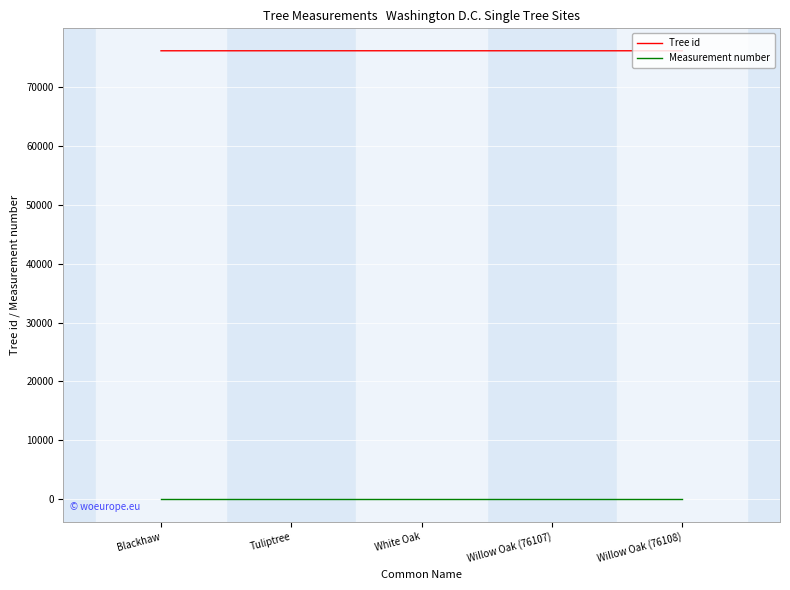

Is it true that Tree id equals 36689 at White Oak?

False